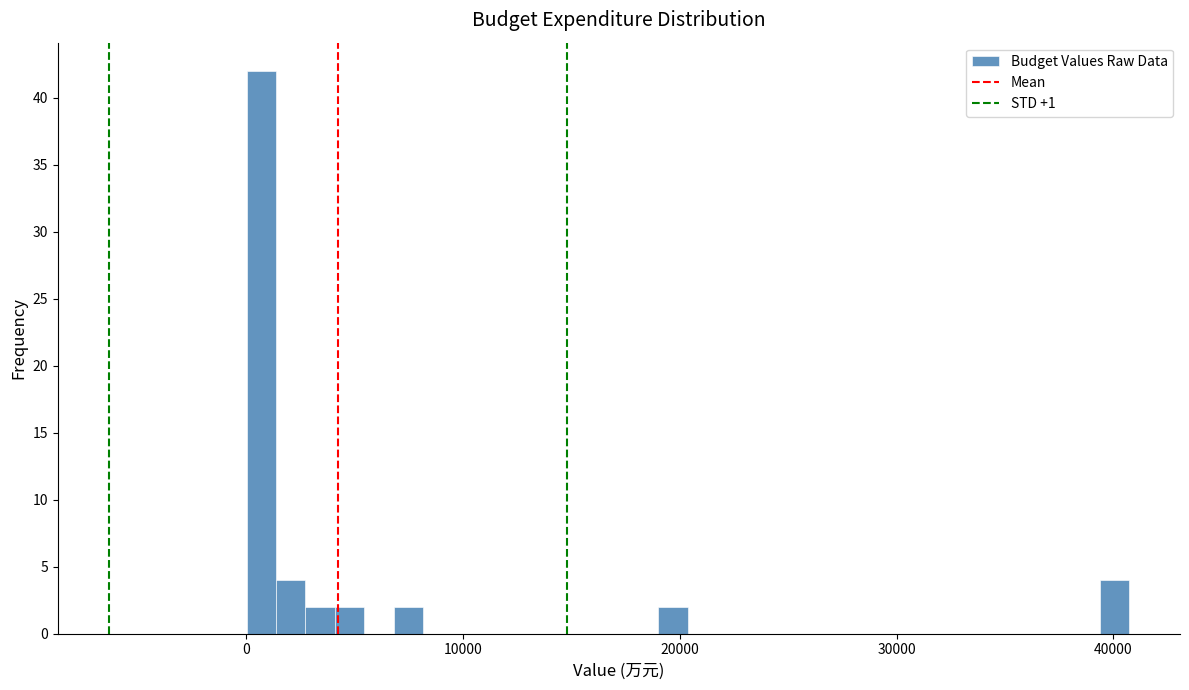

Read against the x-axis, roughly where is the centre of the tallest bar?

1000